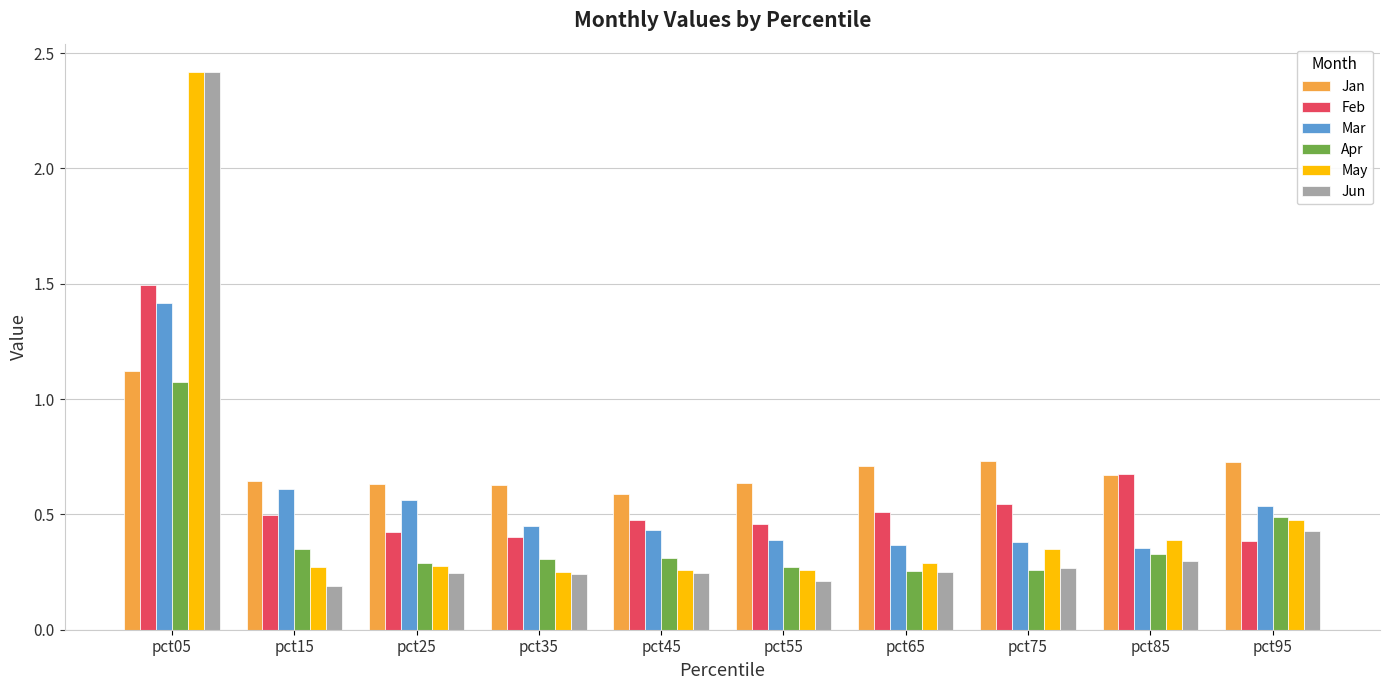

Which series has the largest total across all categories?

Jan